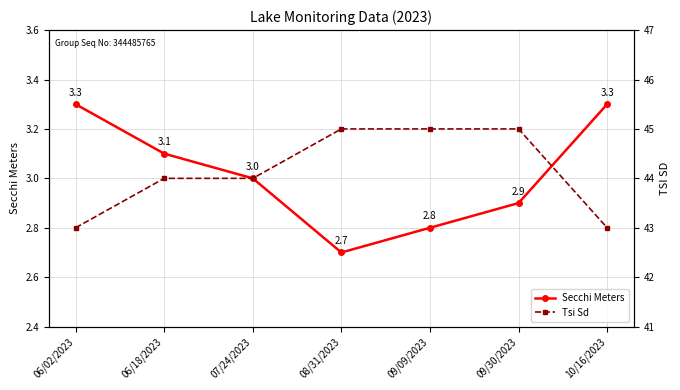

True or false: Tsi Sd and Secchi Meters intersect in this chart.

False